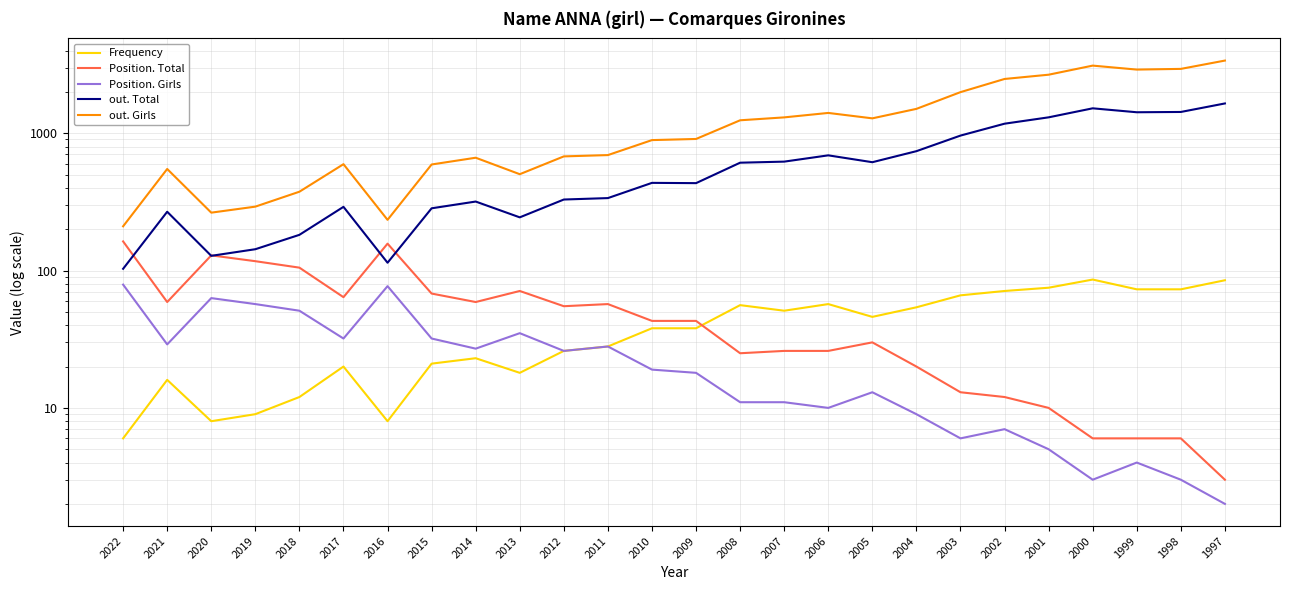

Is the value of out. Total at 1997 greater than the value of Frequency at 1999?

Yes